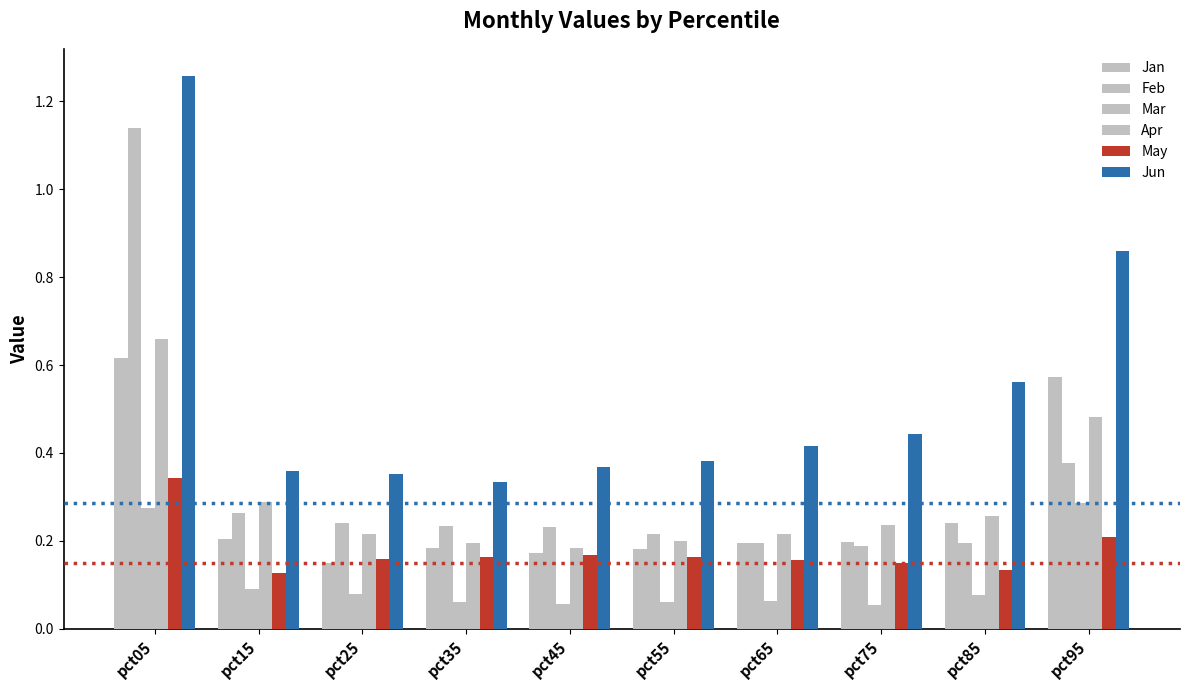

Which series has the widest spread of values?

Feb